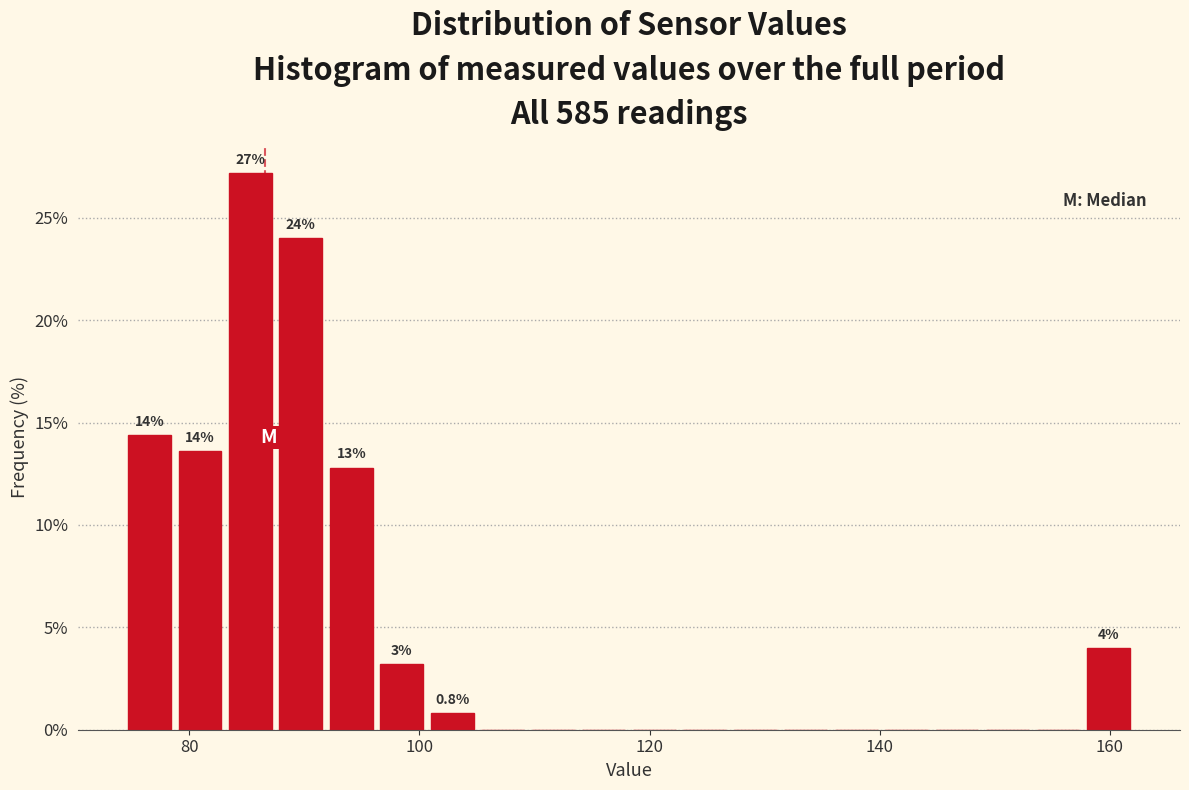

Read against the x-axis, roughly where is the centre of the tallest bar?

86